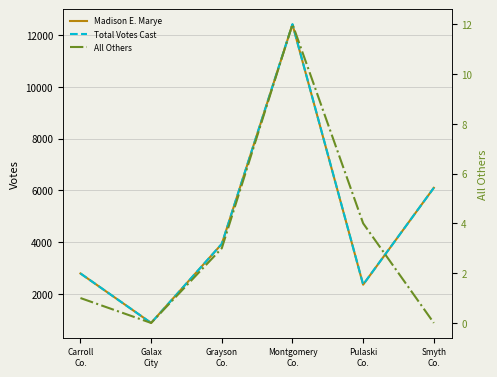

Reading right to left, transcribe all the data shown in this chart.

Madison E. Marye: Smyth
Co.=6097	Pulaski
Co.=2356	Montgomery
Co.=12406	Grayson
Co.=3930	Galax
City=878	Carroll
Co.=2789
Total Votes Cast: Smyth
Co.=6097	Pulaski
Co.=2360	Montgomery
Co.=12418	Grayson
Co.=3933	Galax
City=878	Carroll
Co.=2790
All Others: Smyth
Co.=0	Pulaski
Co.=4	Montgomery
Co.=12	Grayson
Co.=3	Galax
City=0	Carroll
Co.=1